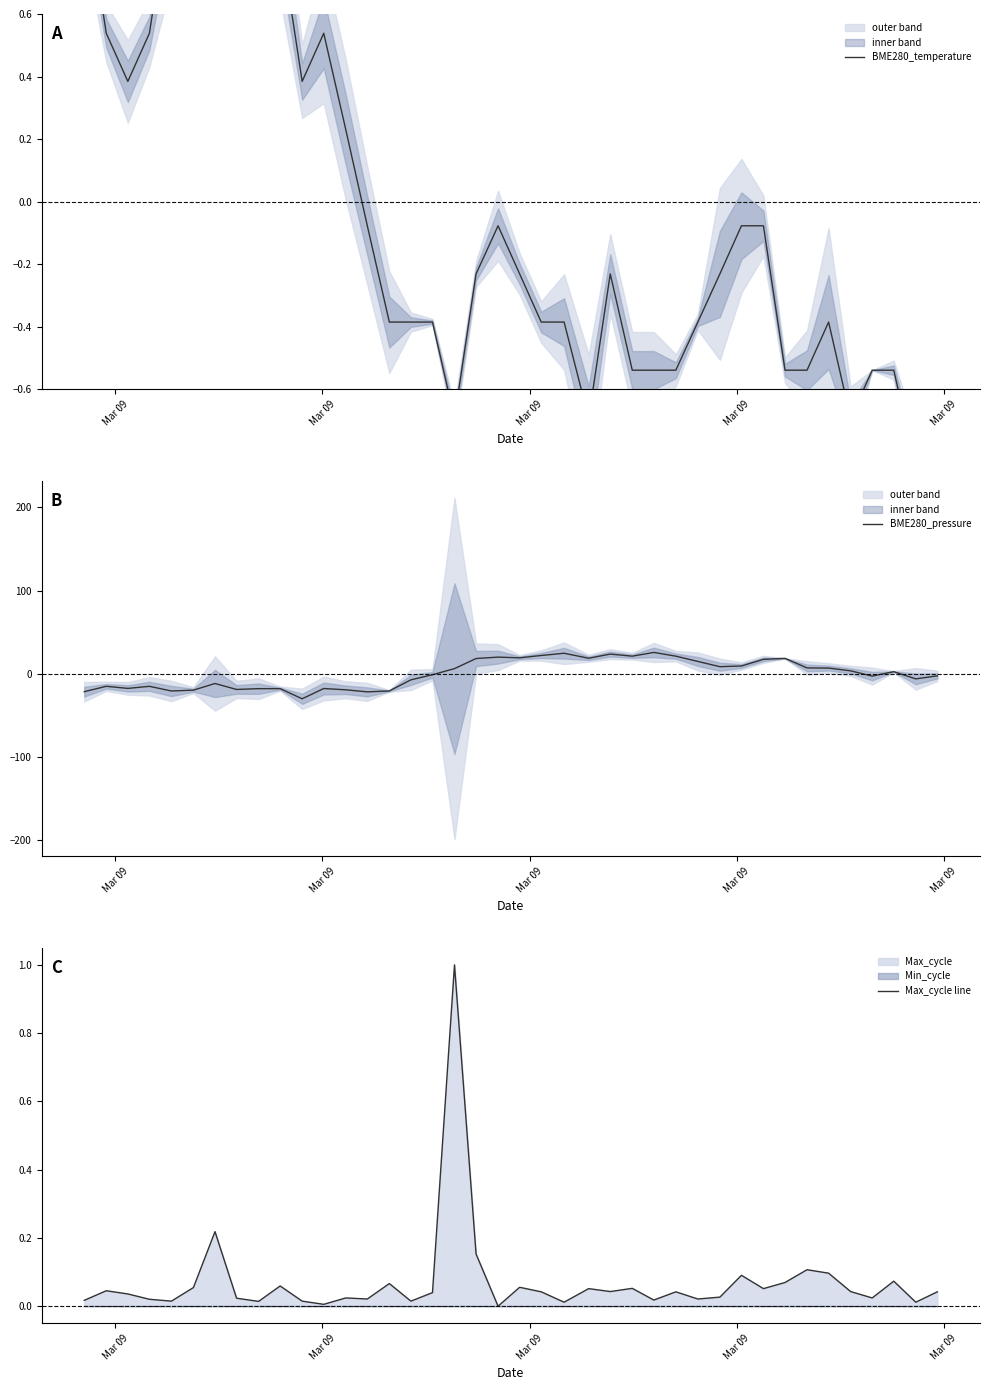

What is the minimum value for BME280_pressure?

-30.2